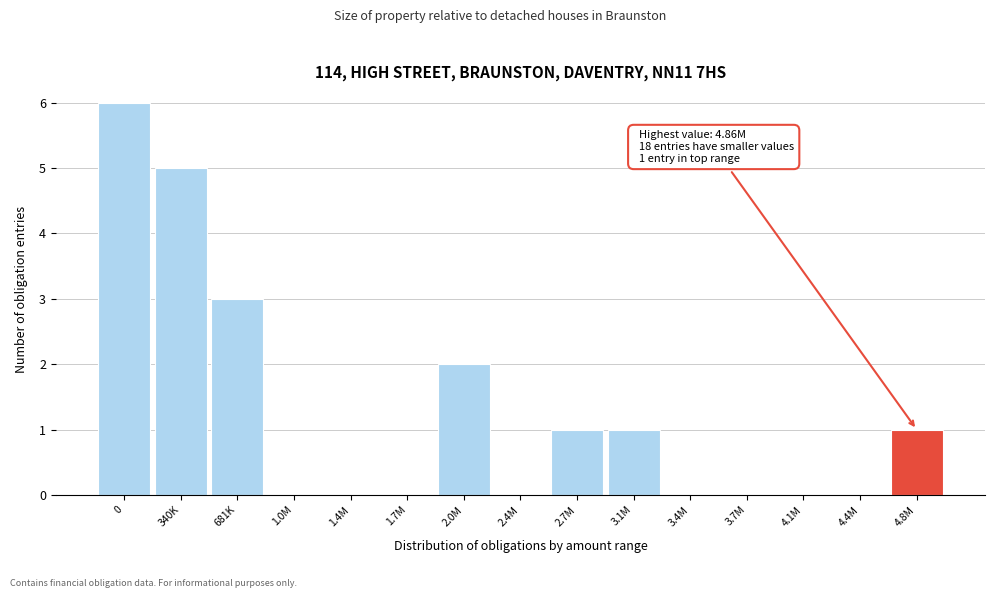

Reading left to right, extract all data points from this chart.

0=6	340K=5	681K=3	1.0M=0	1.4M=0	1.7M=0	2.0M=2	2.4M=0	2.7M=1	3.1M=1	3.4M=0	3.7M=0	4.1M=0	4.4M=0	4.8M=1